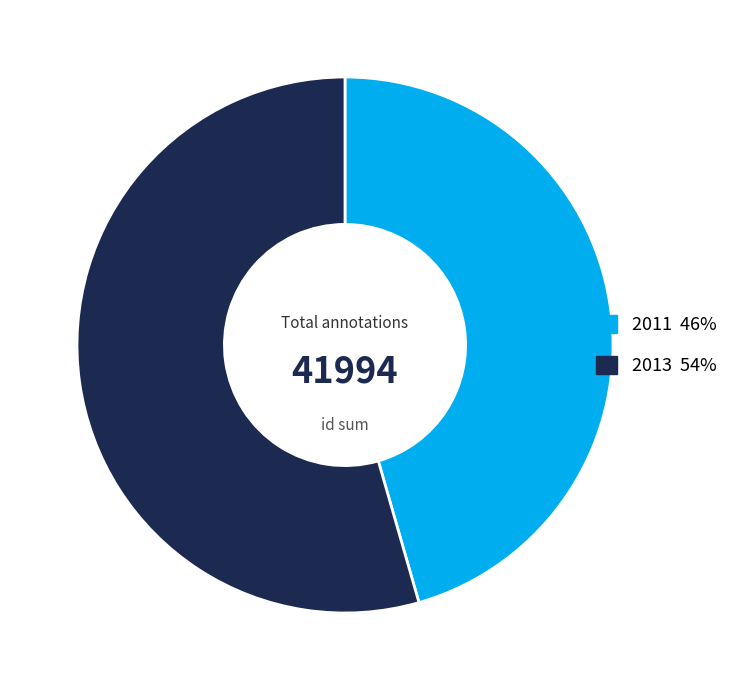

What is the largest slice in the pie chart?

2013